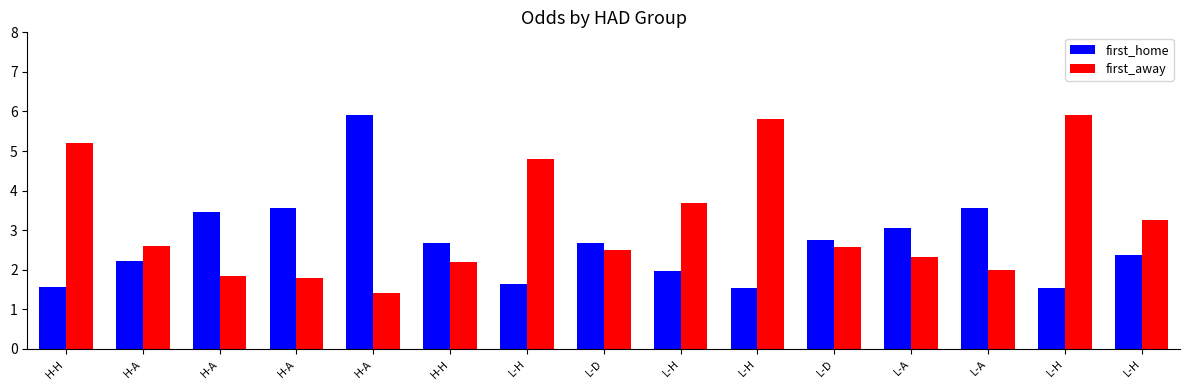

What are all the series names shown in the legend?

first_home, first_away